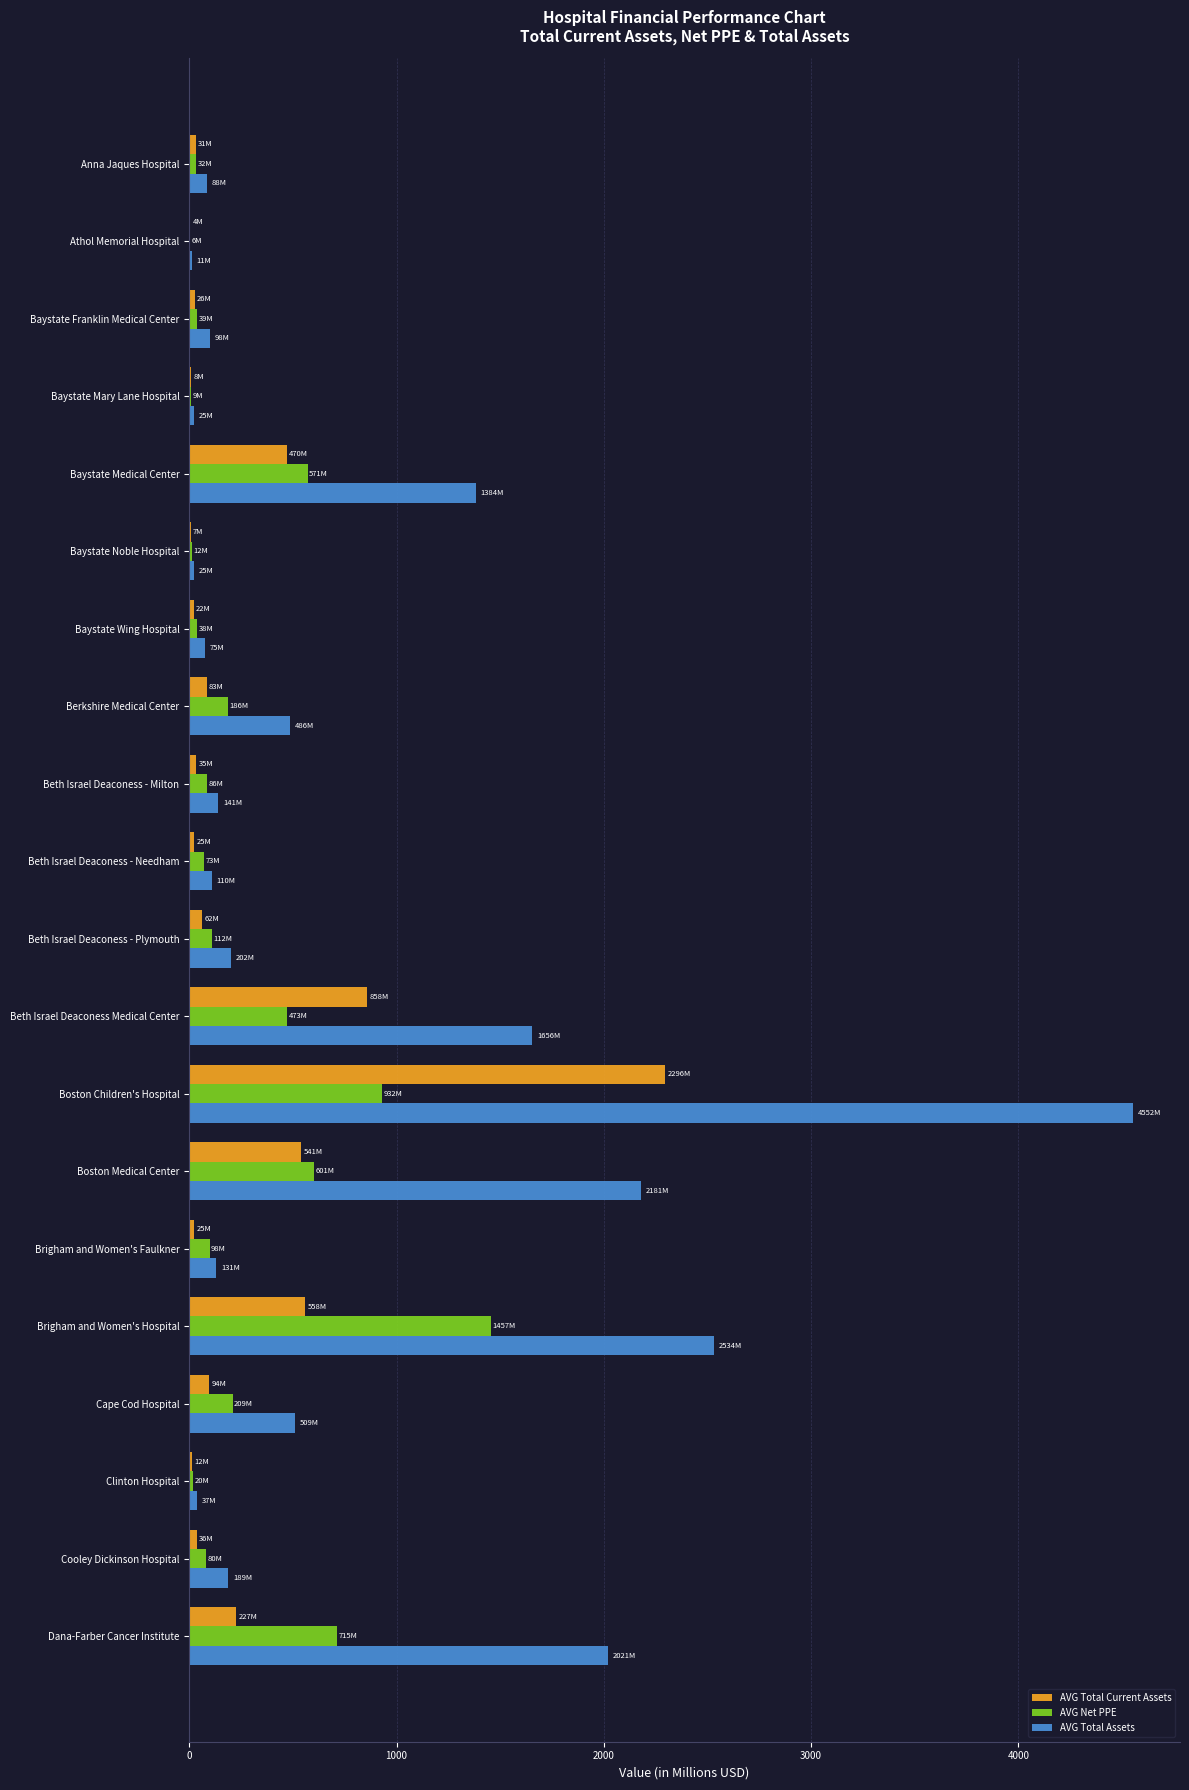

What is the sum of all AVG Total Assets values?

16453.6